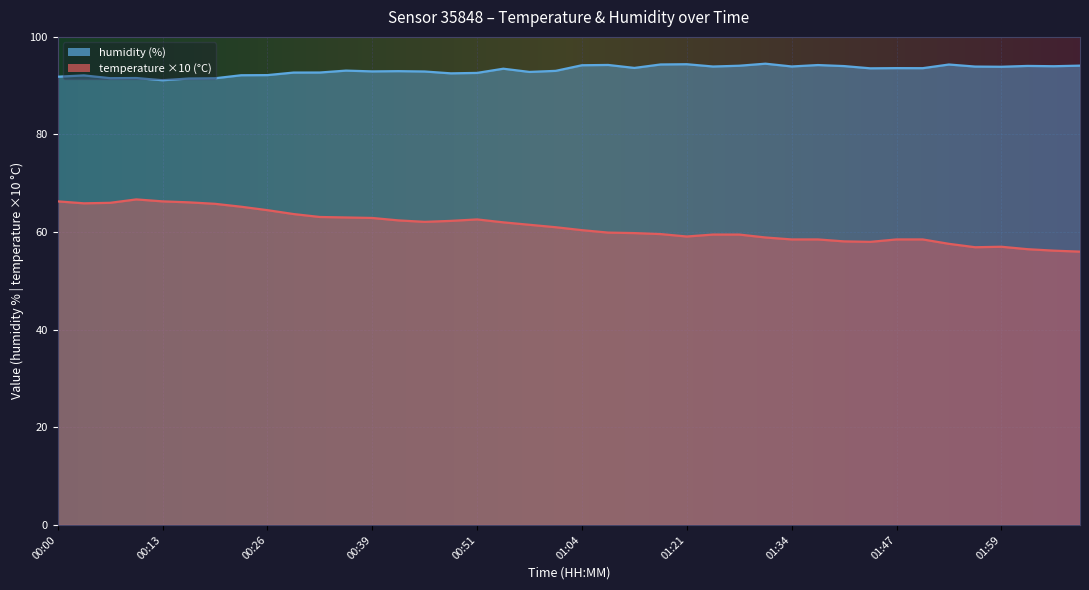

What is the value of the humidity point at the 16th from the left?

92.5